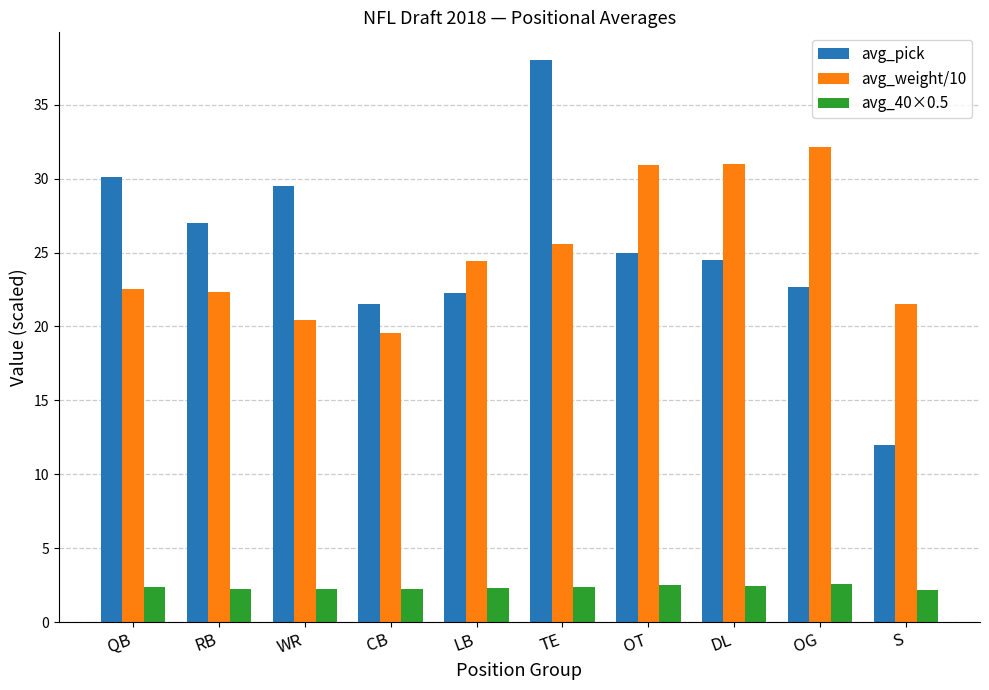

How many avg_40×0.5 values are between 2 and 3?

10